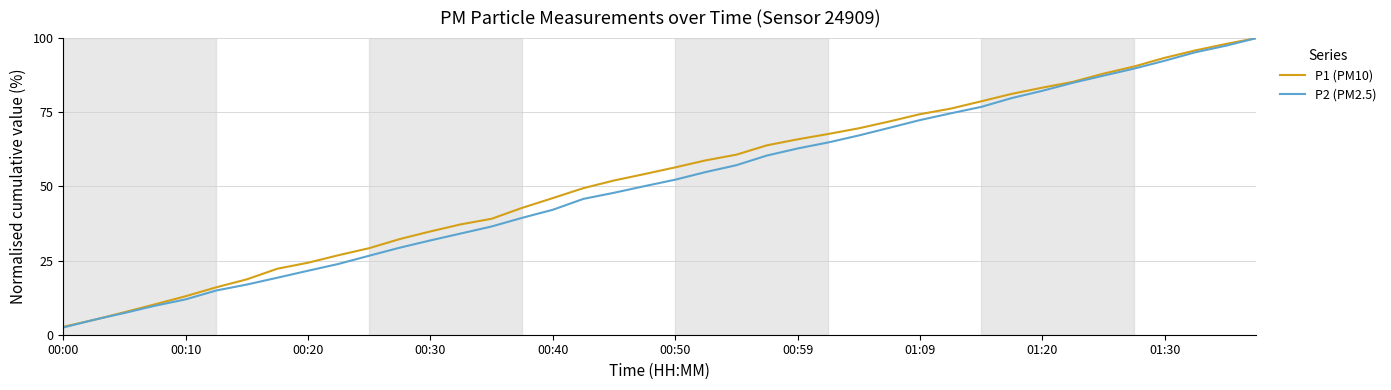

What is the greatest value displayed?

100.0